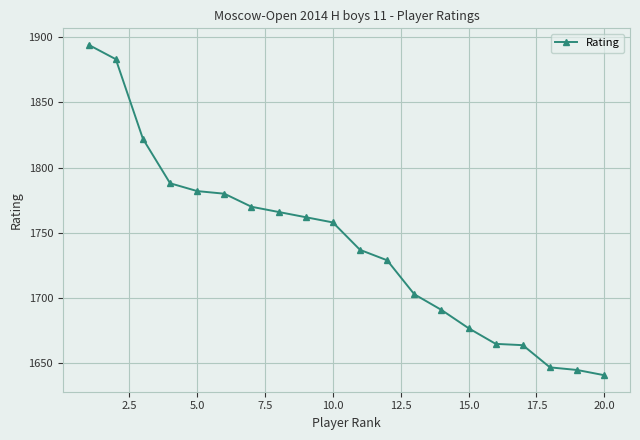

What is the value of the 8th point from the left?

1766